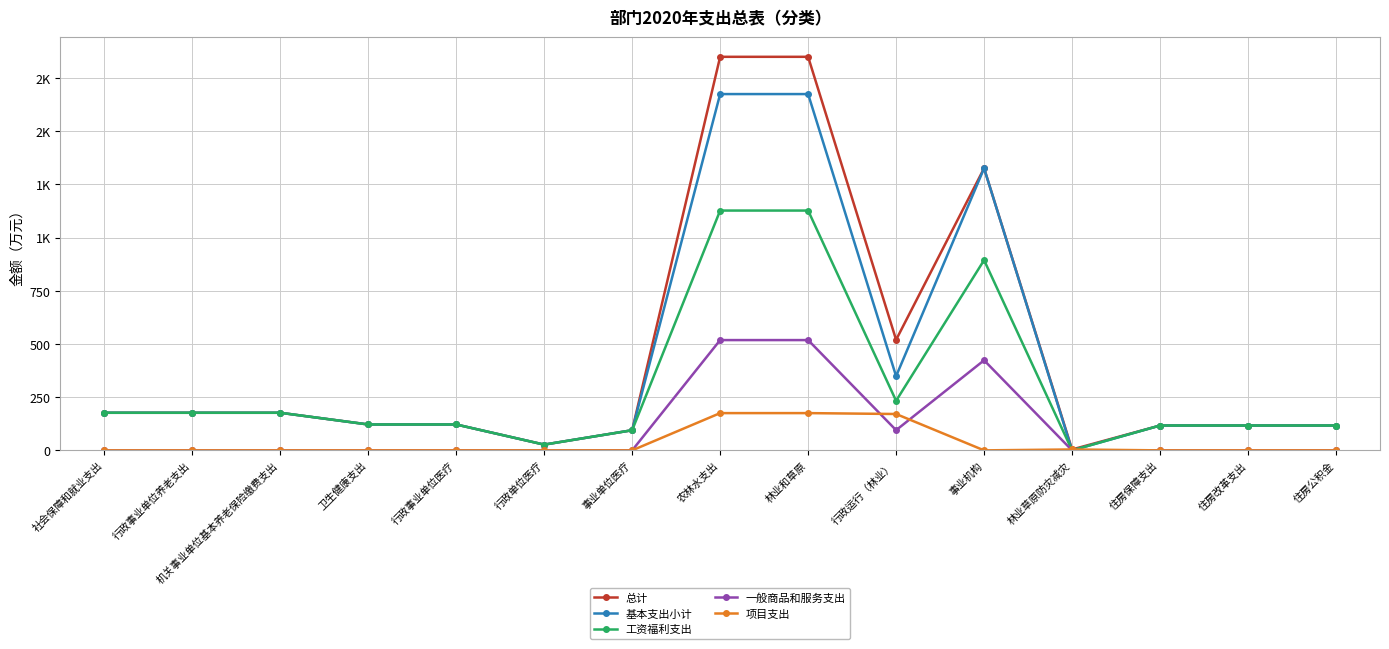

True or false: 一般商品和服务支出 and 基本支出小计 intersect in this chart.

False